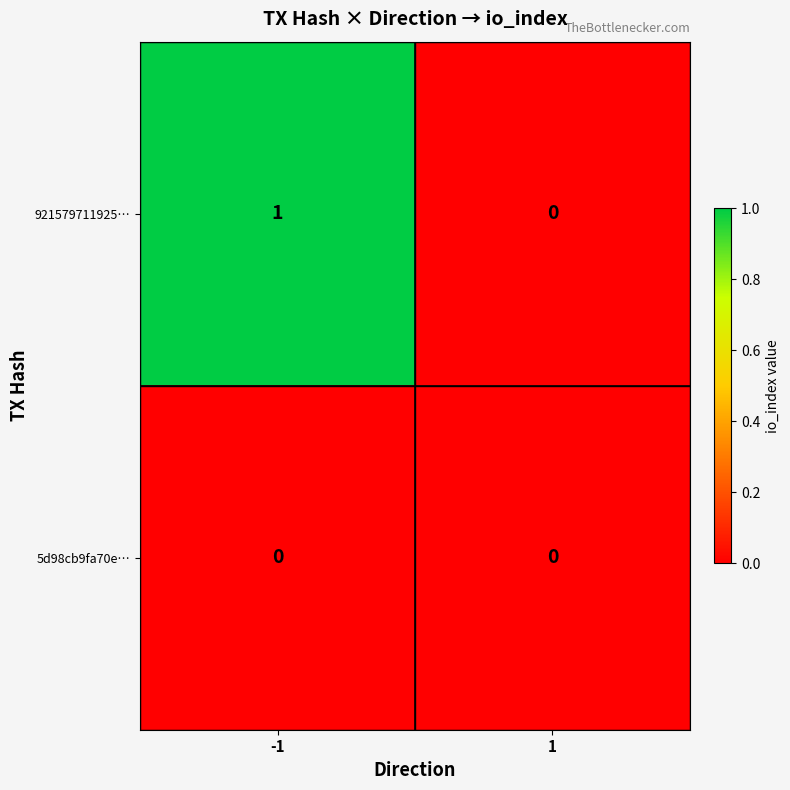

True or false: 921579711925… has a value of 1 at -1.

True